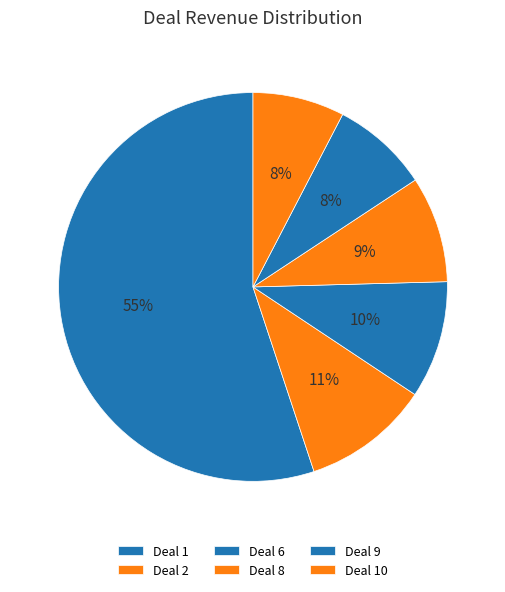

Is there a majority slice in this chart?

Yes